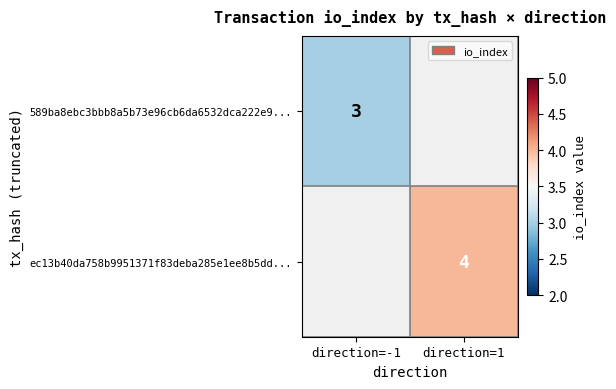

Is it true that 589ba8ebc3bbb8a5b73e96cb6da6532dca222e9... equals 3 at direction=-1?

True